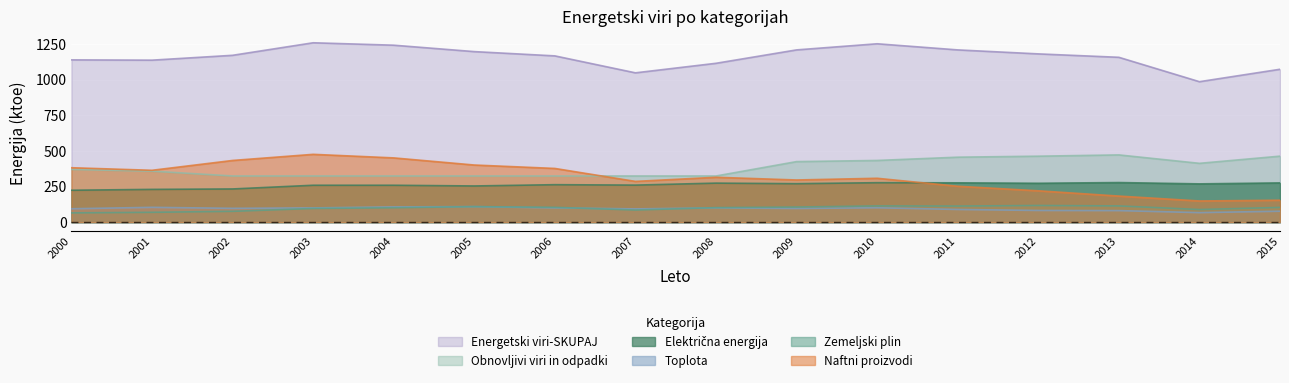

Does the chart display data point markers on the line(s)?

No